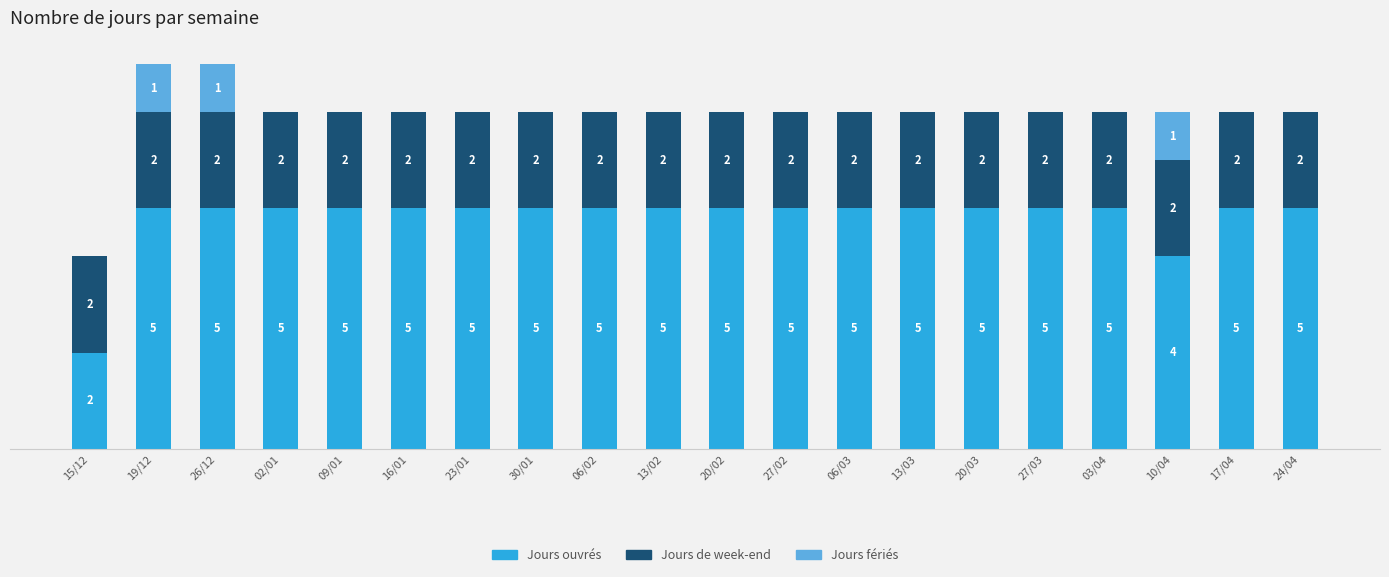

Are the bars grouped side by side (vs. stacked)?

No